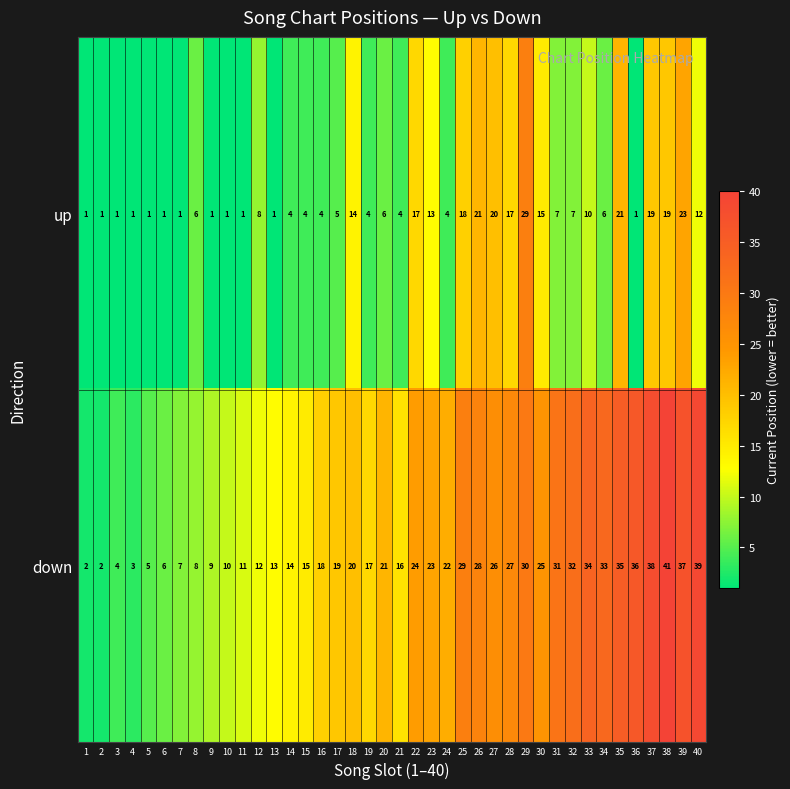

The value of up at 17 is 5. True or false?

True